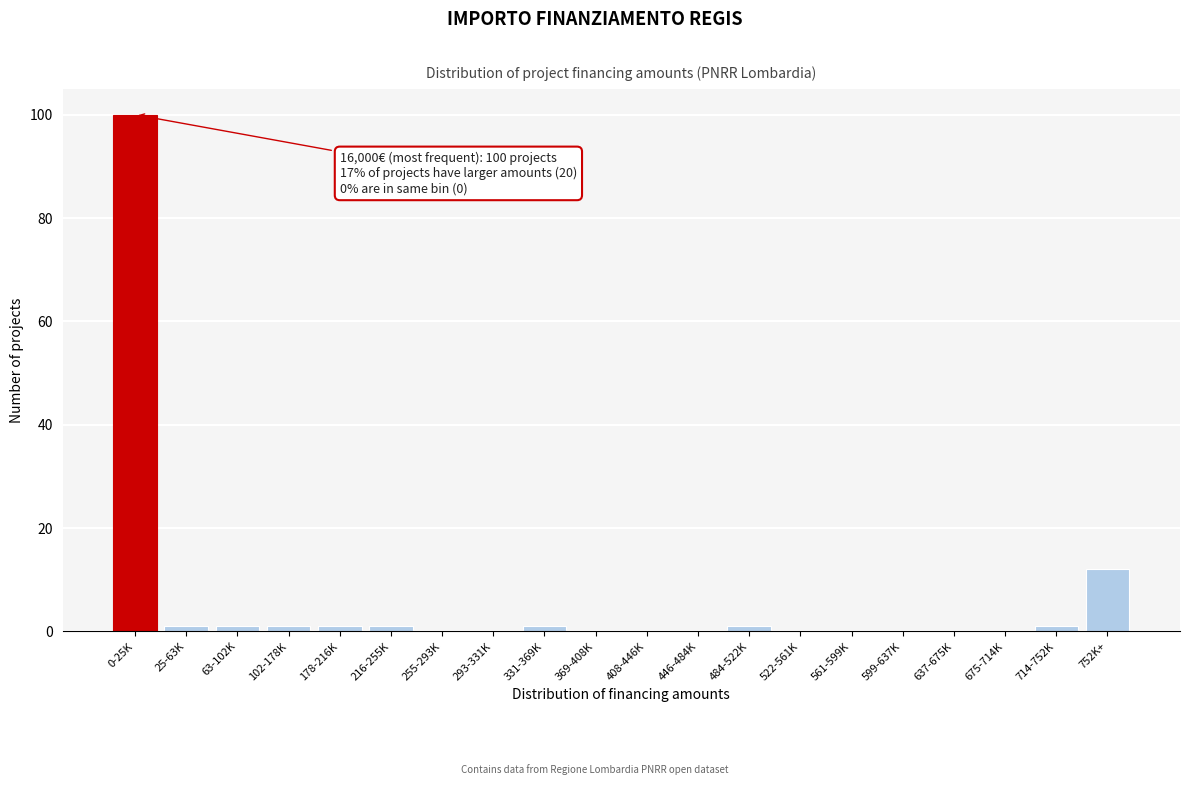

Reading right to left, extract all data points from this chart.

752K+=12	714-752K=1	675-714K=0	637-675K=0	599-637K=0	561-599K=0	522-561K=0	484-522K=1	446-484K=0	408-446K=0	369-408K=0	331-369K=1	293-331K=0	255-293K=0	216-255K=1	178-216K=1	102-178K=1	63-102K=1	25-63K=1	0-25K=100